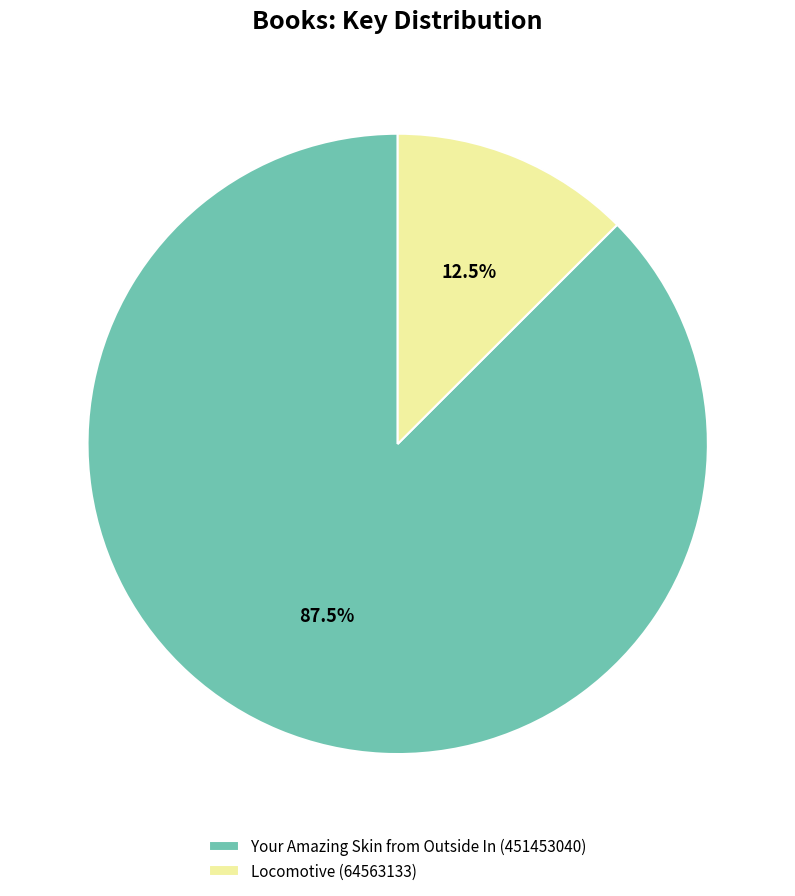

Is it true that Your Amazing Skin from Outside In (451453040) is 99% of the pie?

False